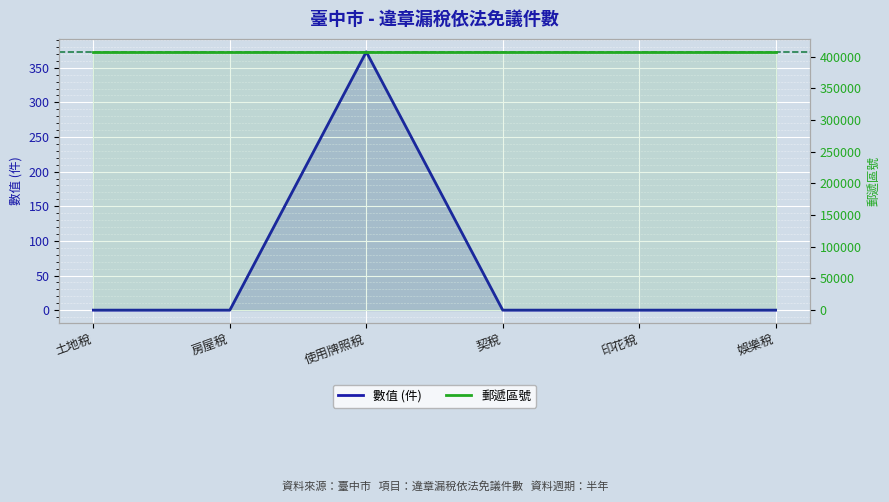

How many lines are shown in the chart?

2